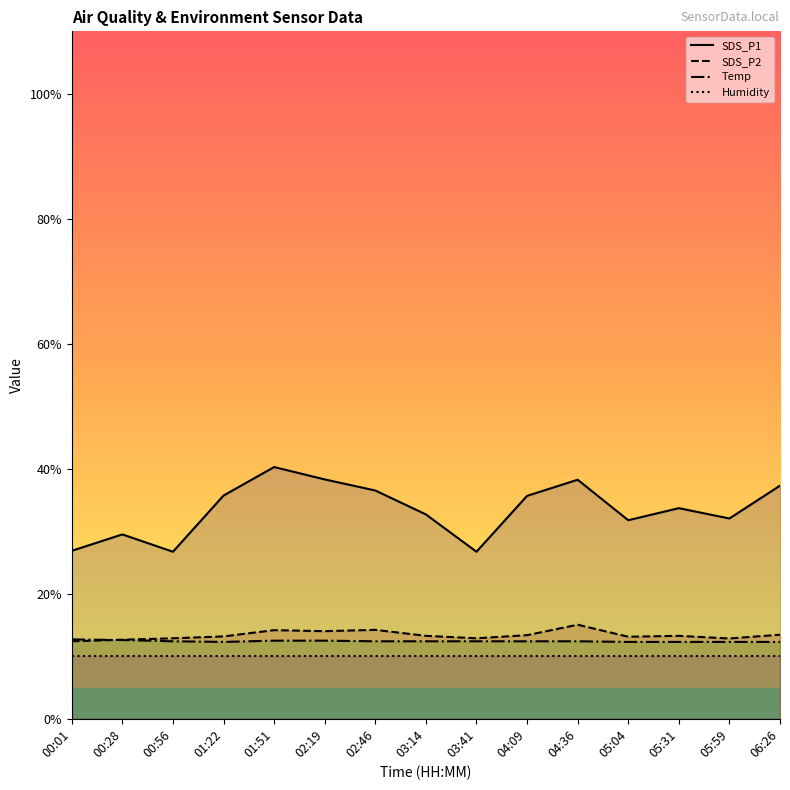

At which category does SDS_P2 reach its first local valley?

02:19